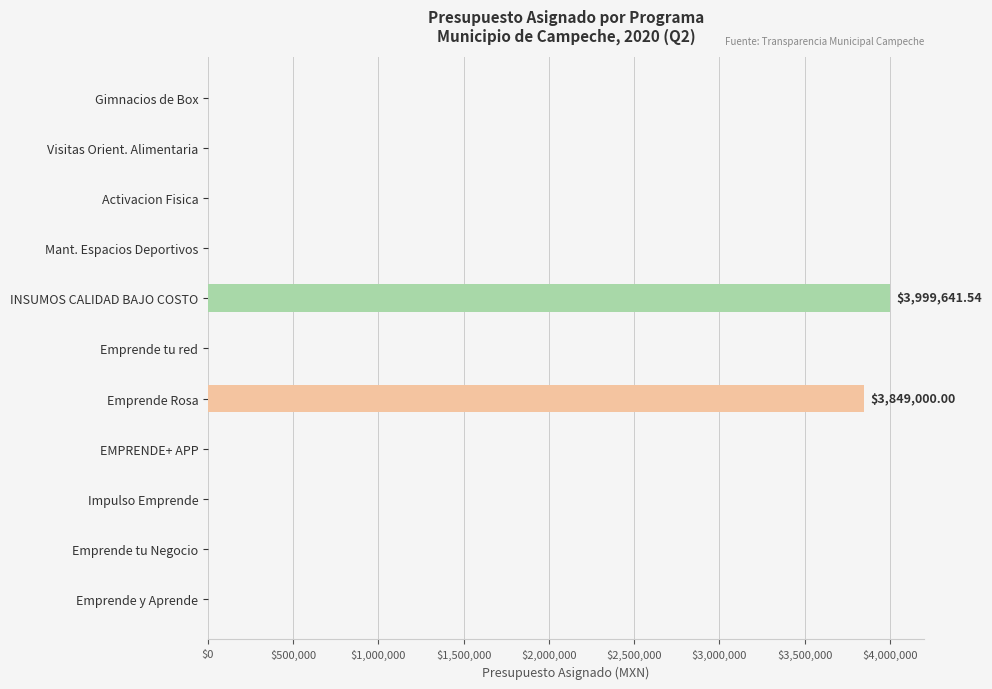

Which label corresponds to the largest value in the chart?

INSUMOS CALIDAD BAJO COSTO